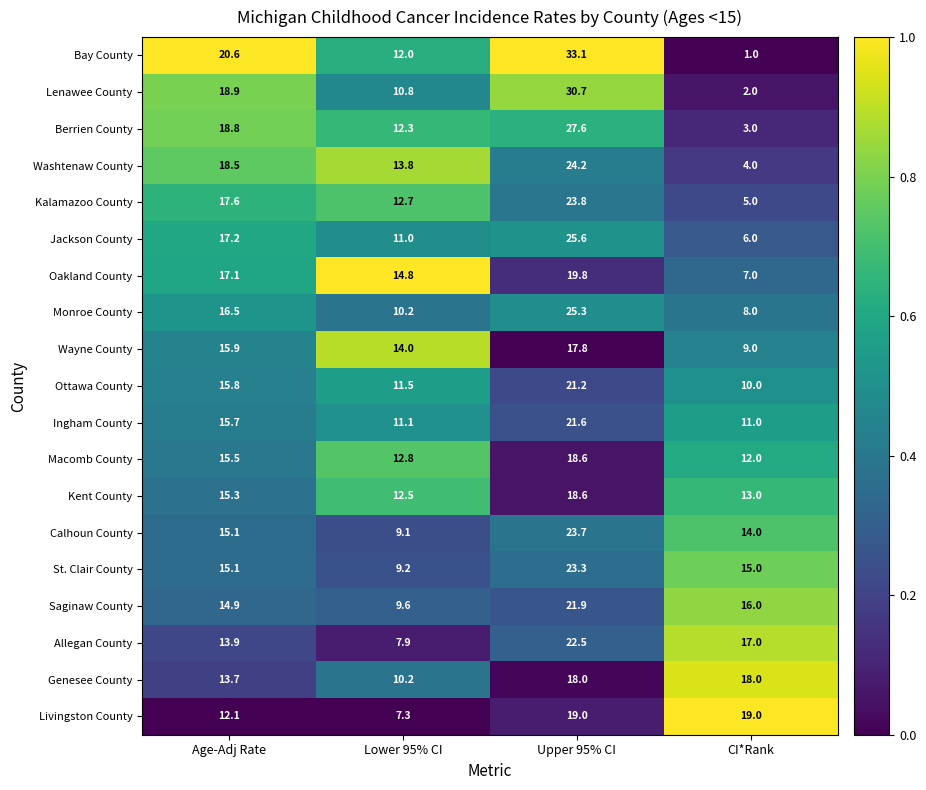

Is the value of Monroe County at Age-Adj Rate greater than the value of Berrien County at Age-Adj Rate?

No